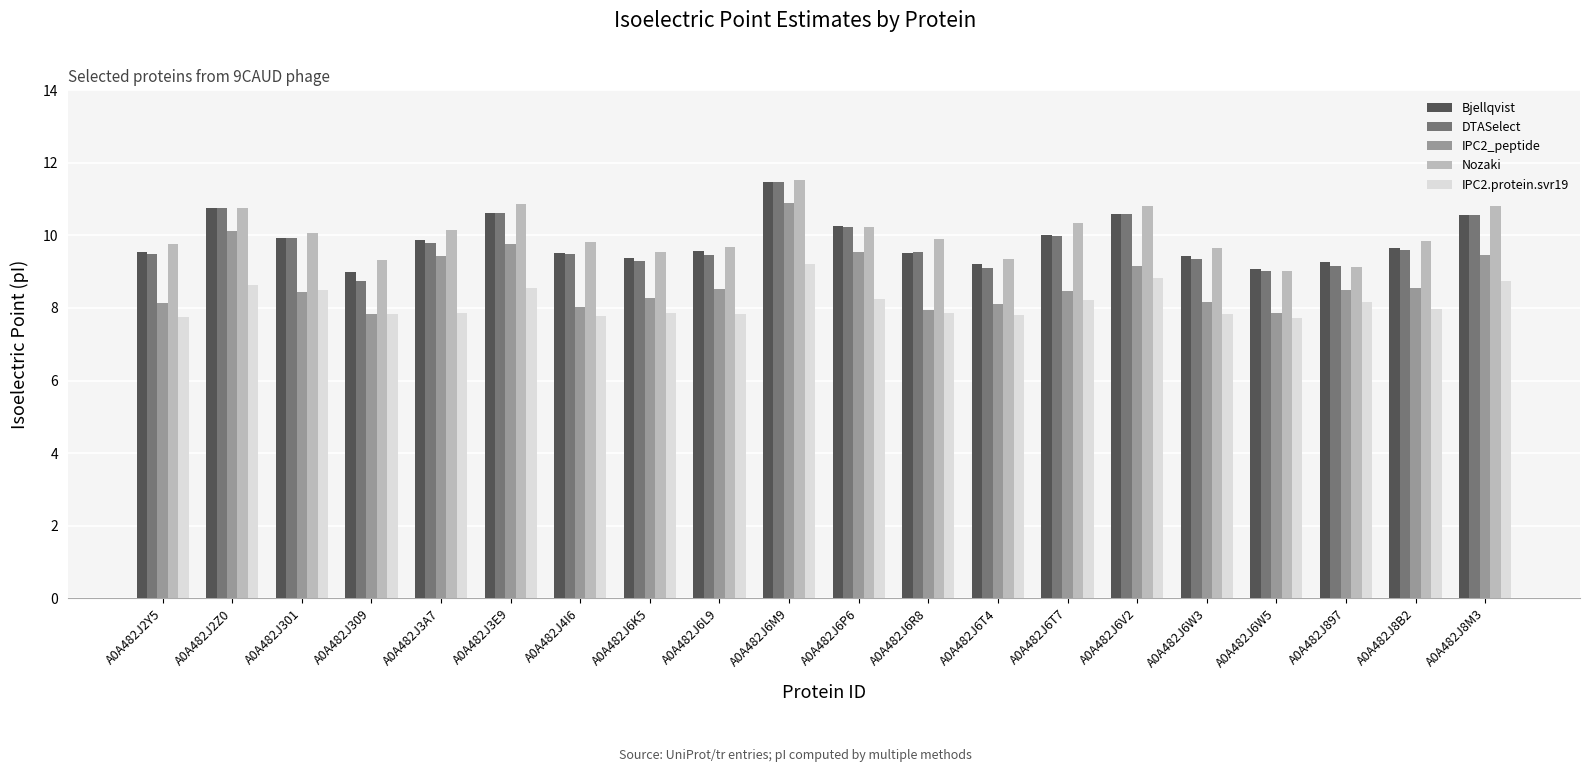

What position from the right is A0A482J4I6?

14